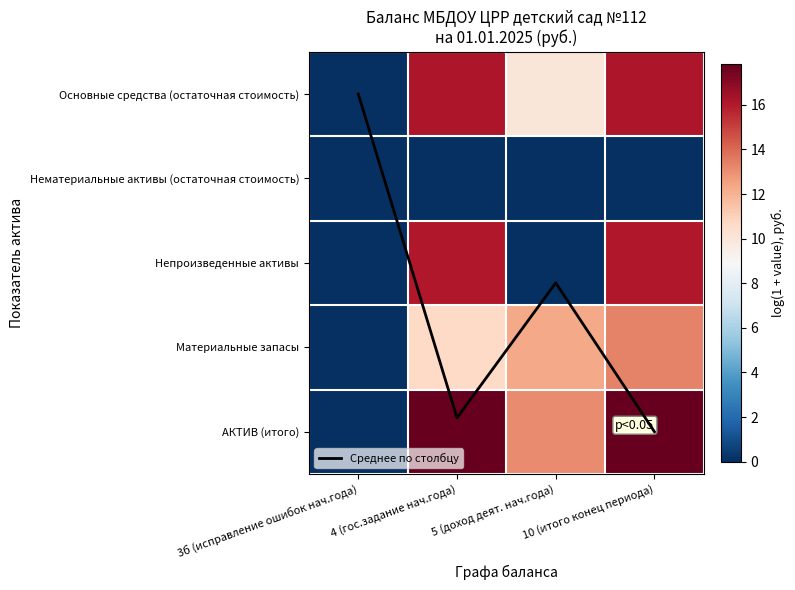

Is the value of Основные средства (остаточная стоимость) at 10 (итого конец периода) greater than the value of Среднее по столбцу at 3б (исправление ошибок нач.года)?

Yes